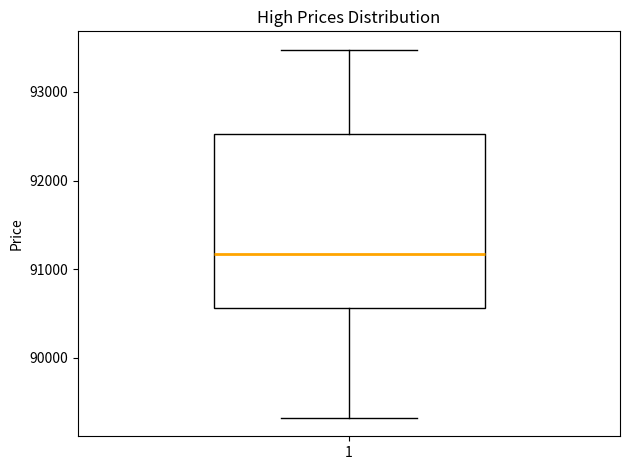

Where does the upper whisker of the box at x = 1 end on the y-axis? The values are not printed on the chart, so give them approximately, as read against the axis.

93500